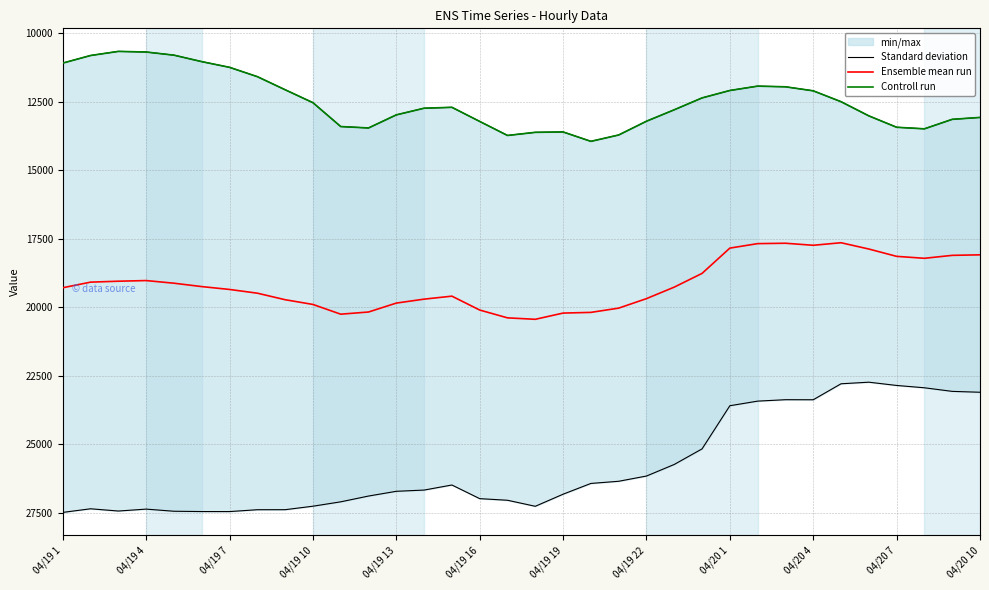

How many data points in Ensemble mean run are above 19285?

16